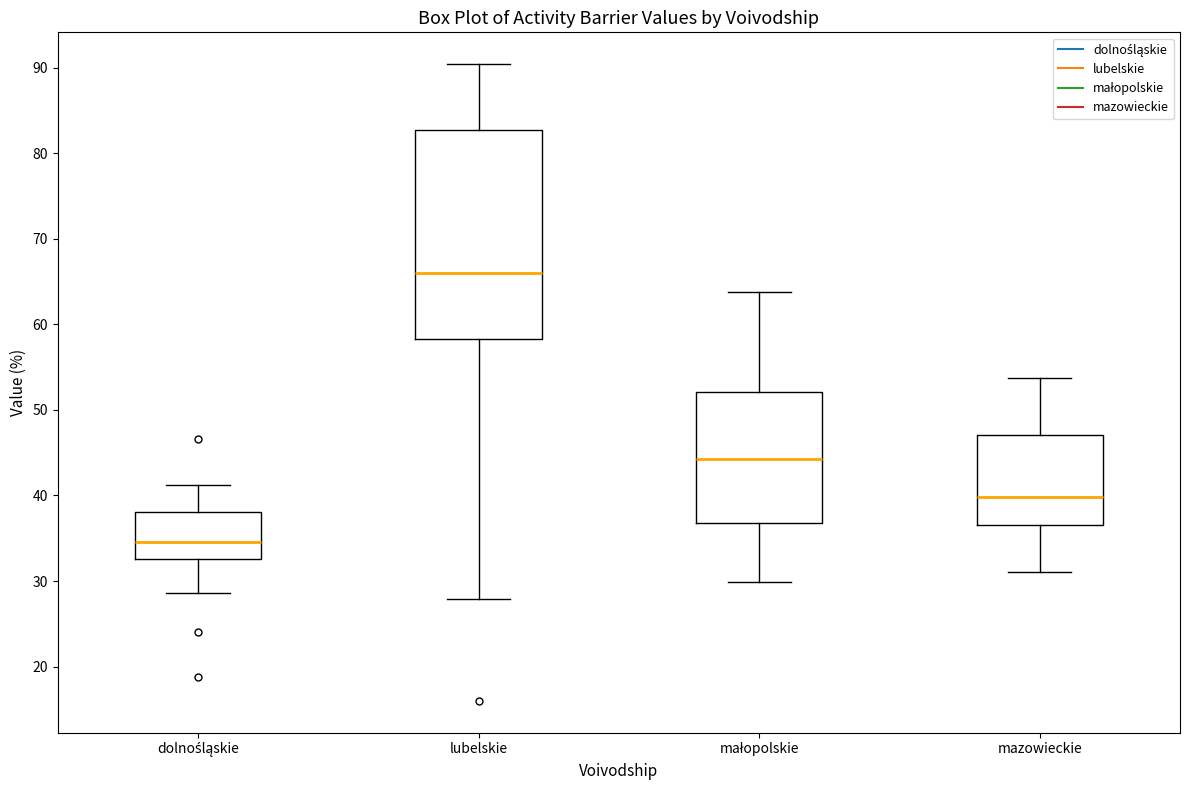

Which box has the lowest median line?

dolnośląskie